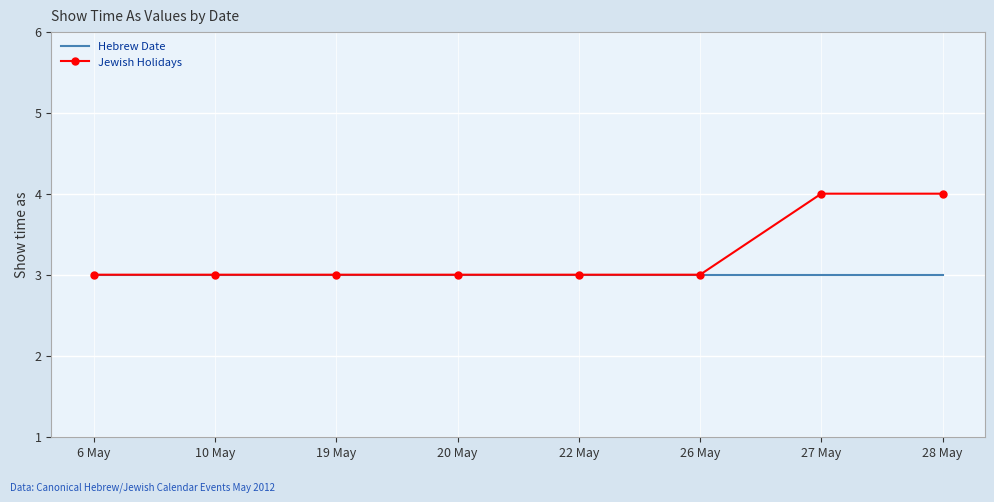

What is the total value across all series at 19 May?

6